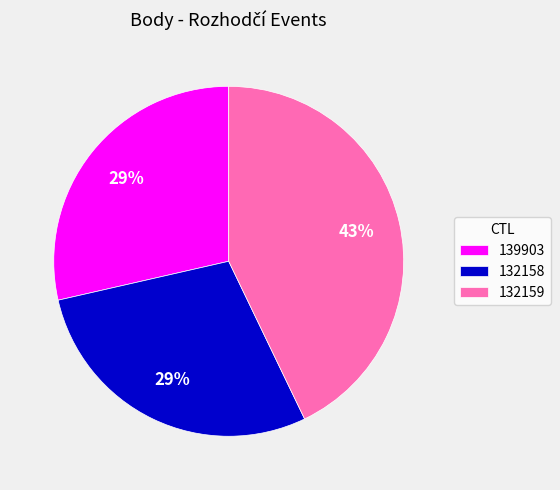

What is the largest slice in the pie chart?

132159